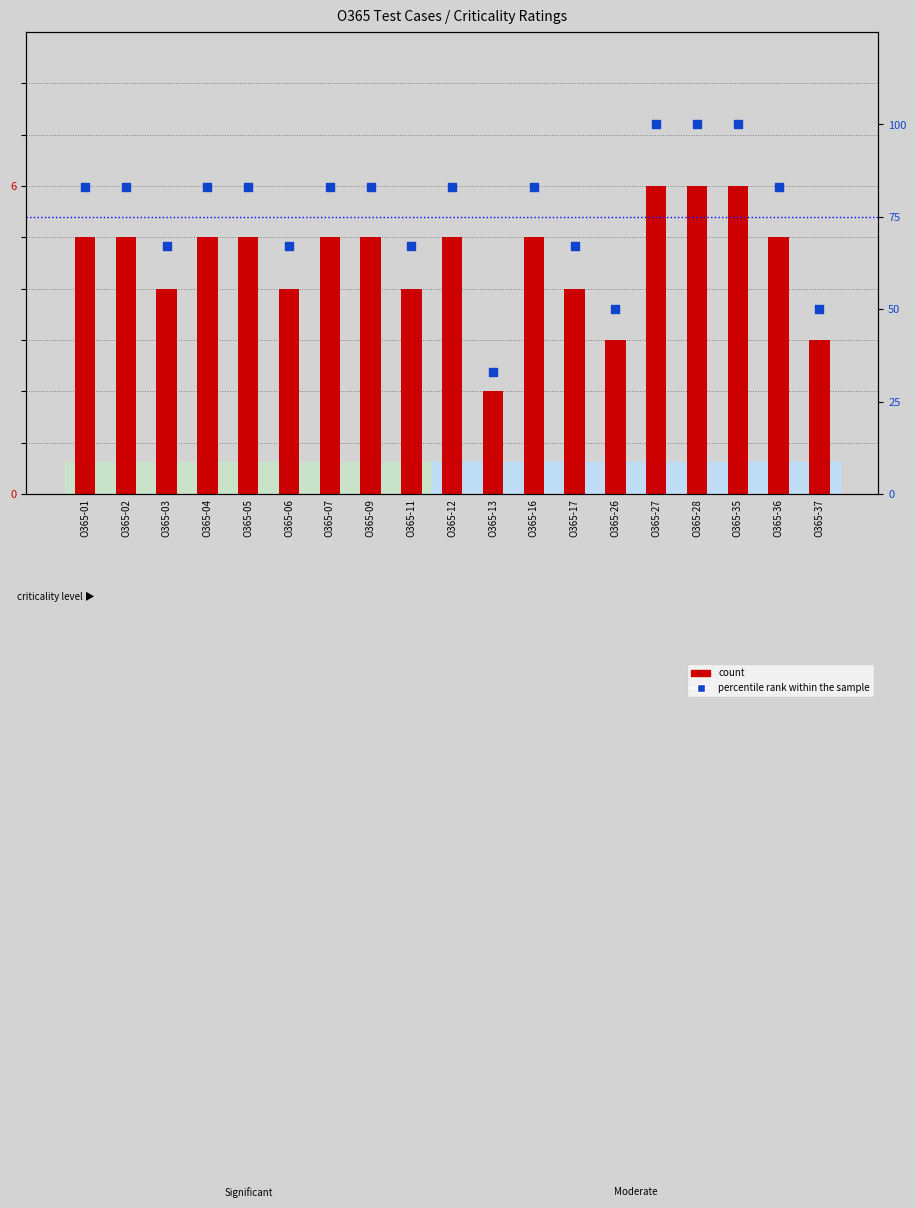

Which series contains the highest Y value?

percentile rank within the sample